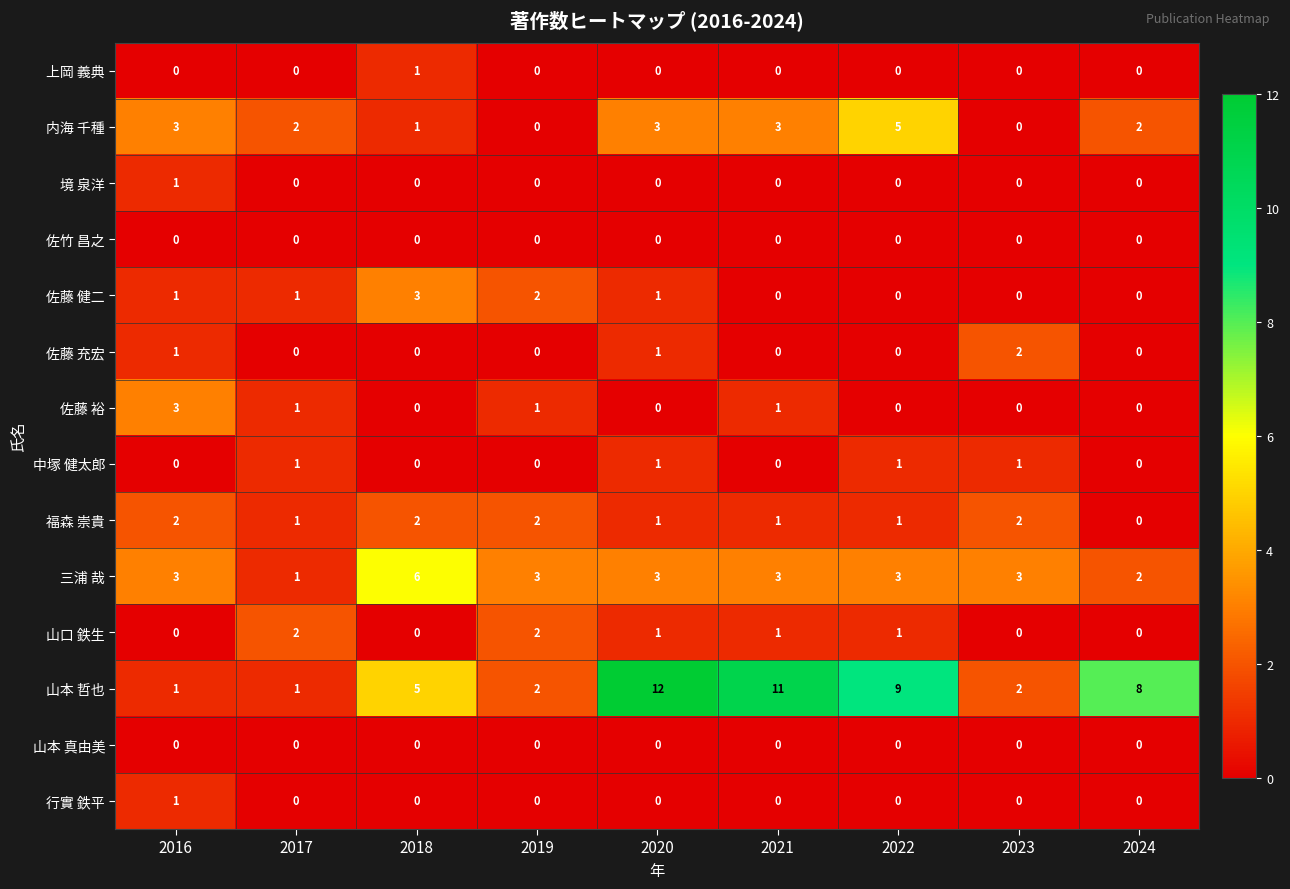

What is the sum of all 中塚 健太郎 values?

4